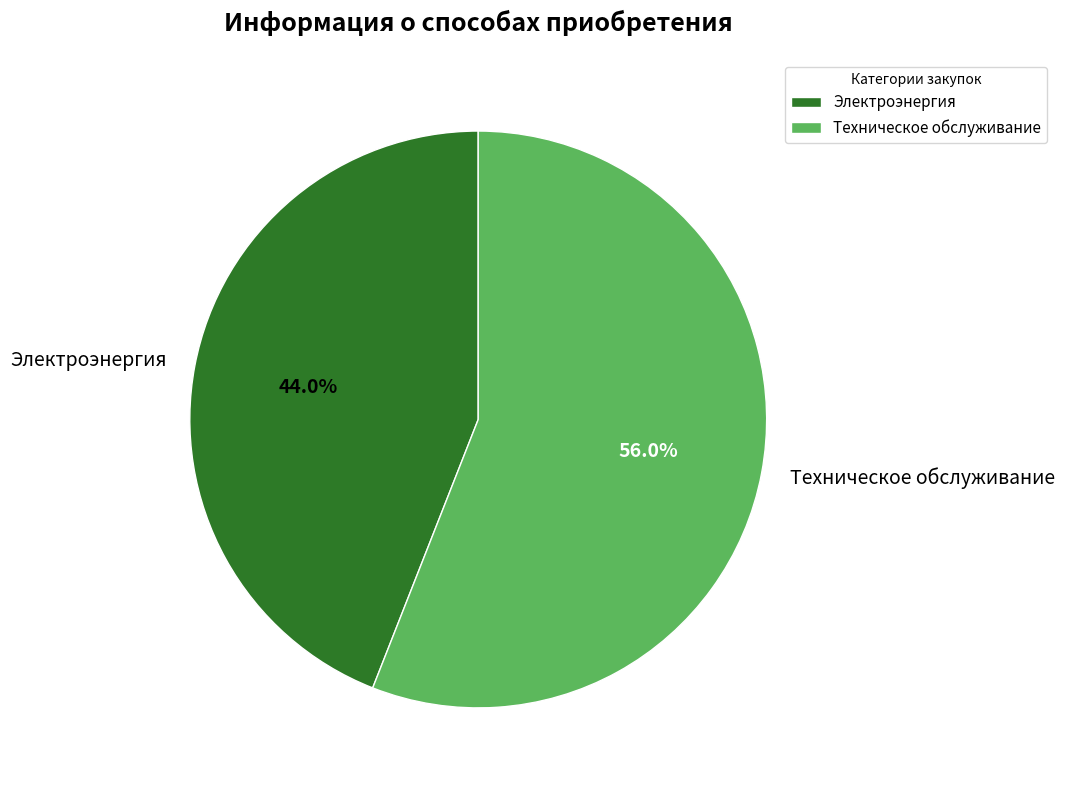

Which category accounts for the majority?

Техническое обслуживание